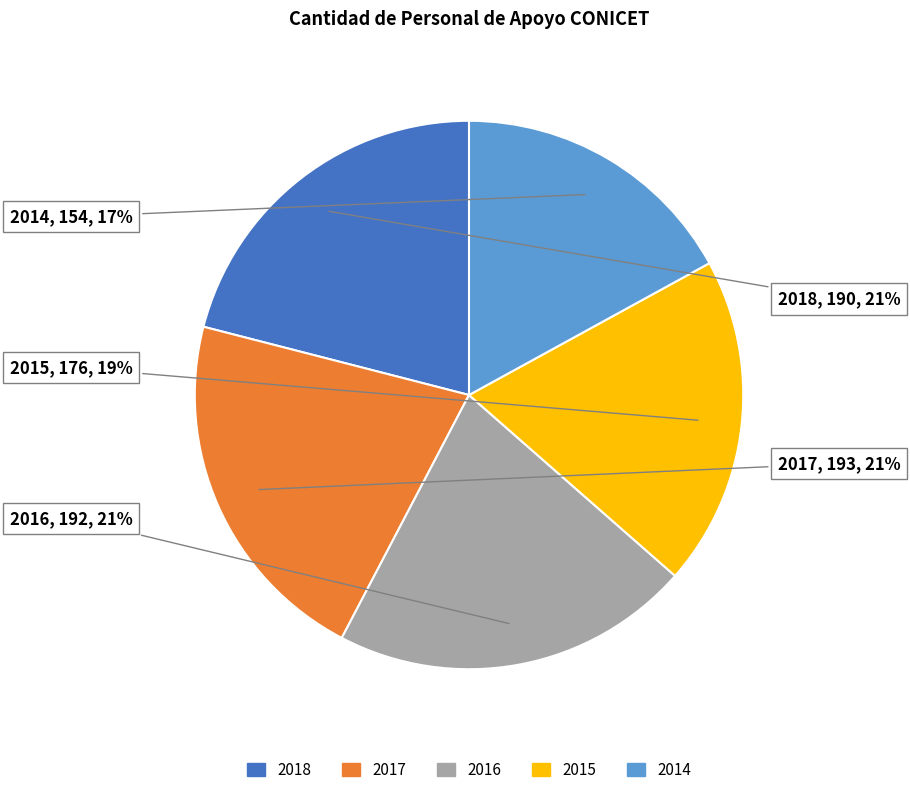

Is the sum of 2016 and 2015 greater than half?

No